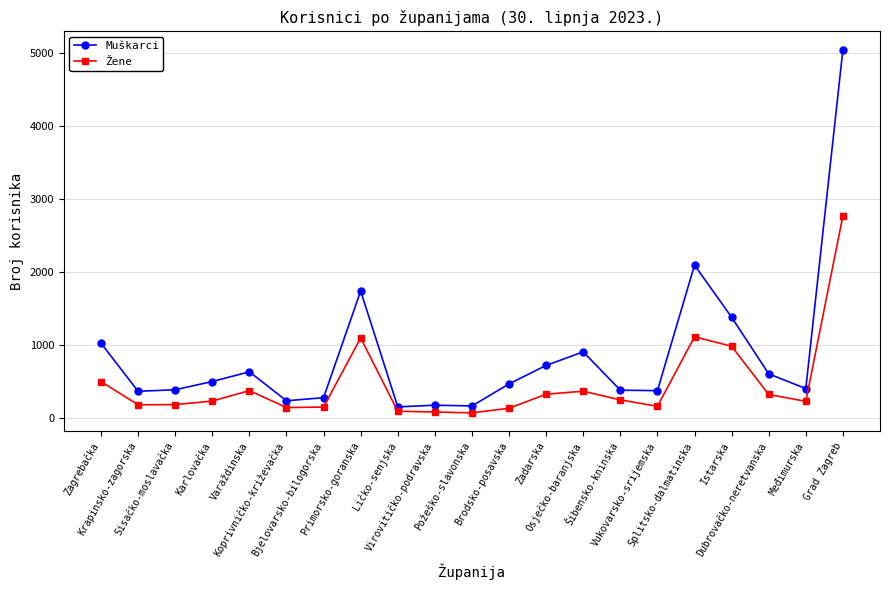

In Žene, how many points are higher than both neighbors (excluding endpoints)?

4